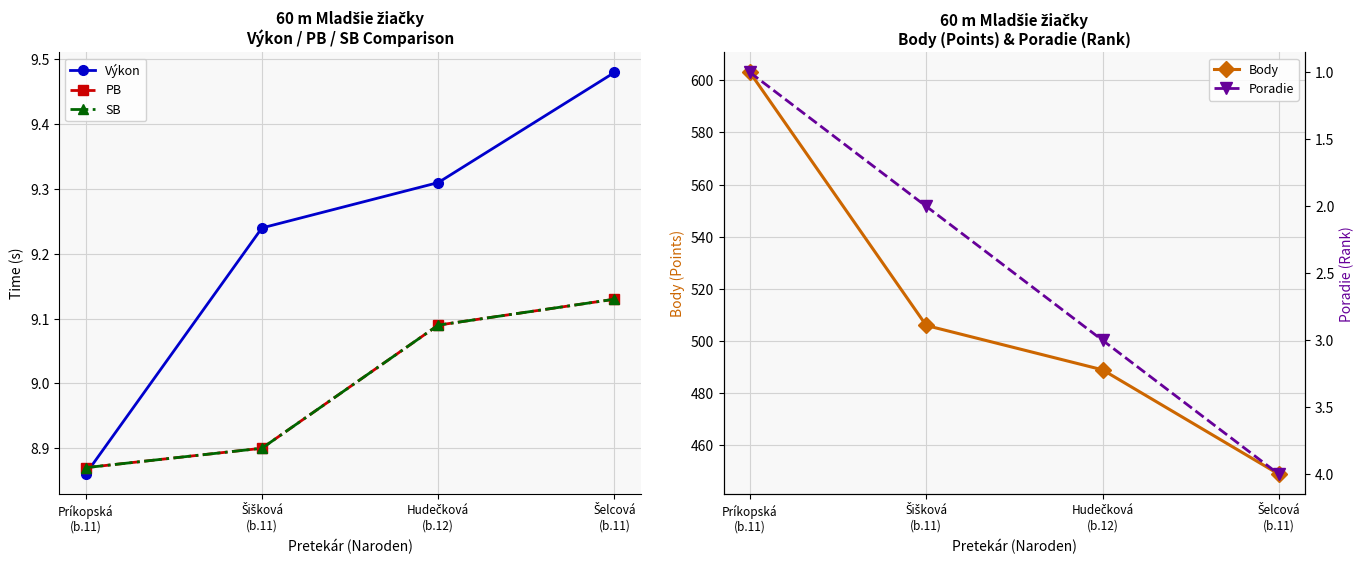

The value of Poradie at Šišková
(b.11) is 2.0. True or false?

True